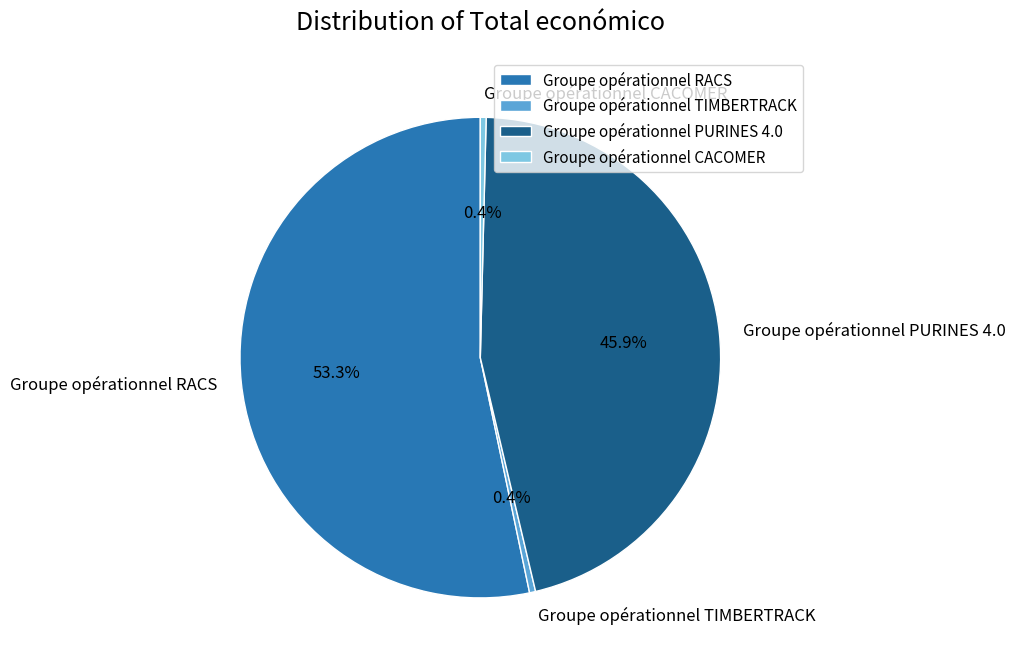

Is it true that Groupe opérationnel TIMBERTRACK is 0% of the pie?

True